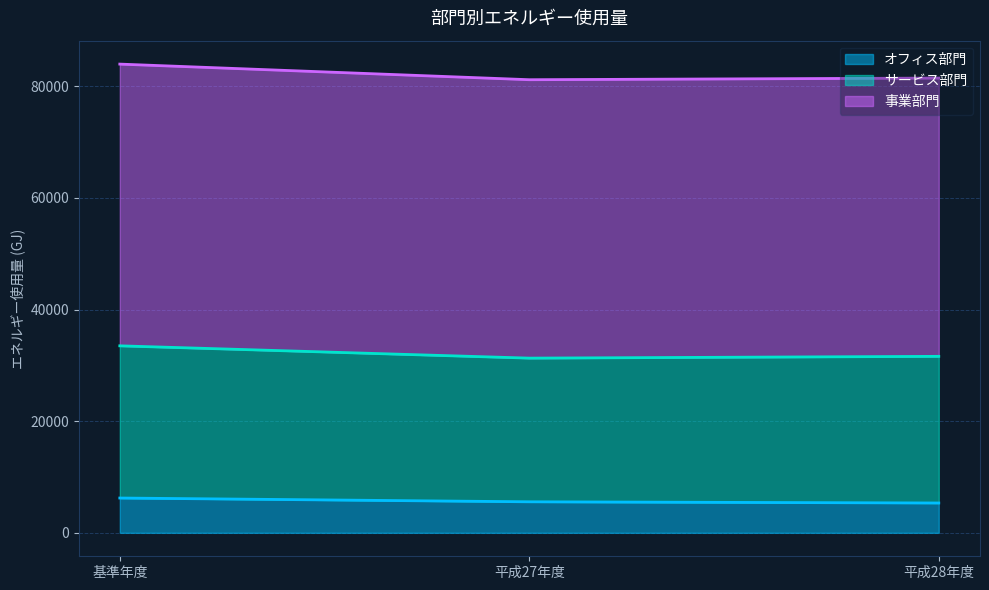

The value of 事業部門 at 平成27年度 is 116350. True or false?

False